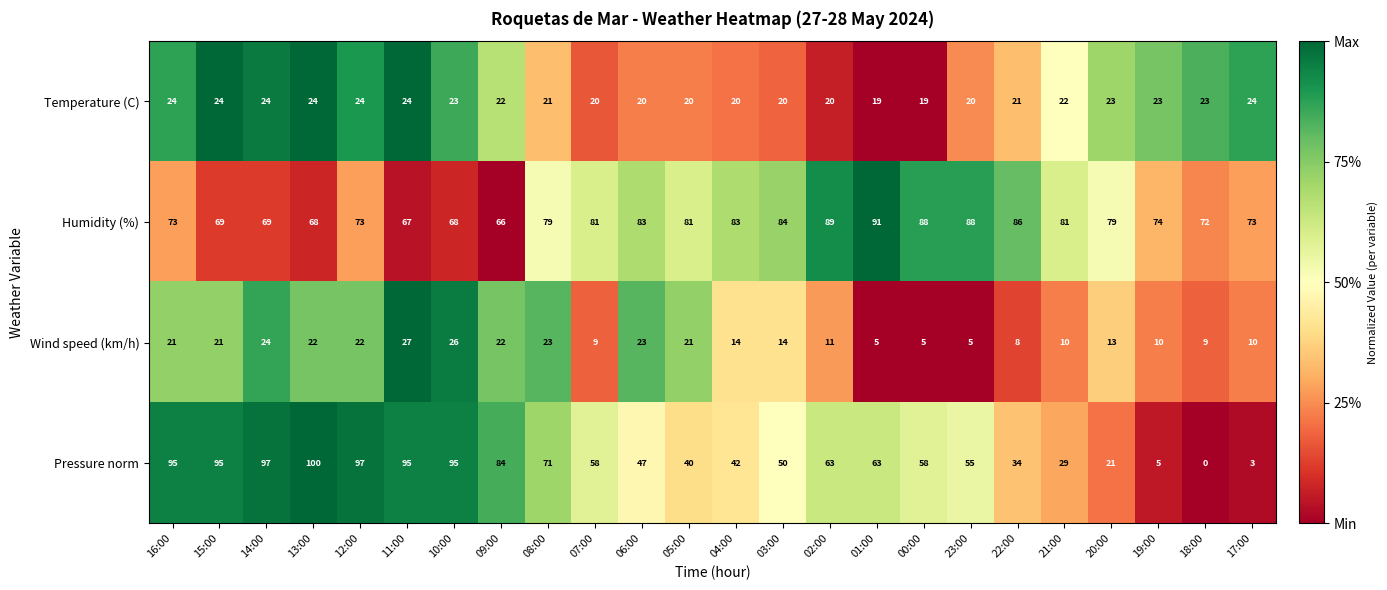

What is the highest value of the Humidity (%) series?

91